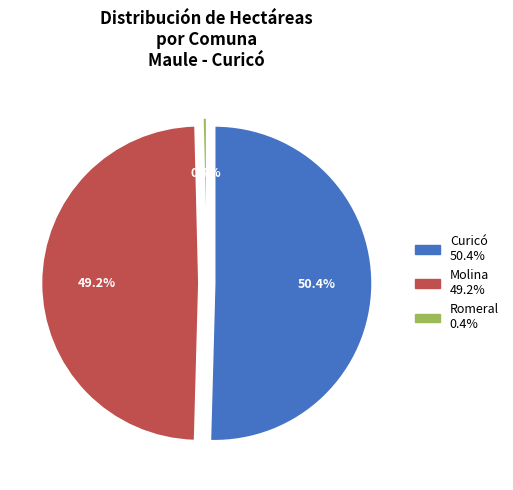

What percentage is the Molina slice, to the nearest percent?

49%